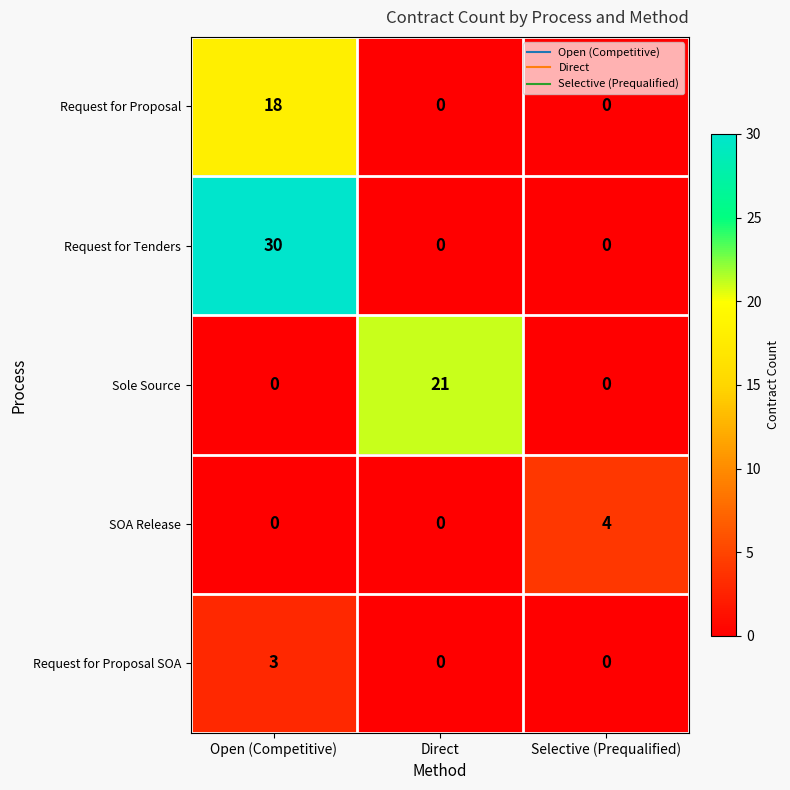

What is the difference between the highest and lowest values at Open (Competitive)?

30